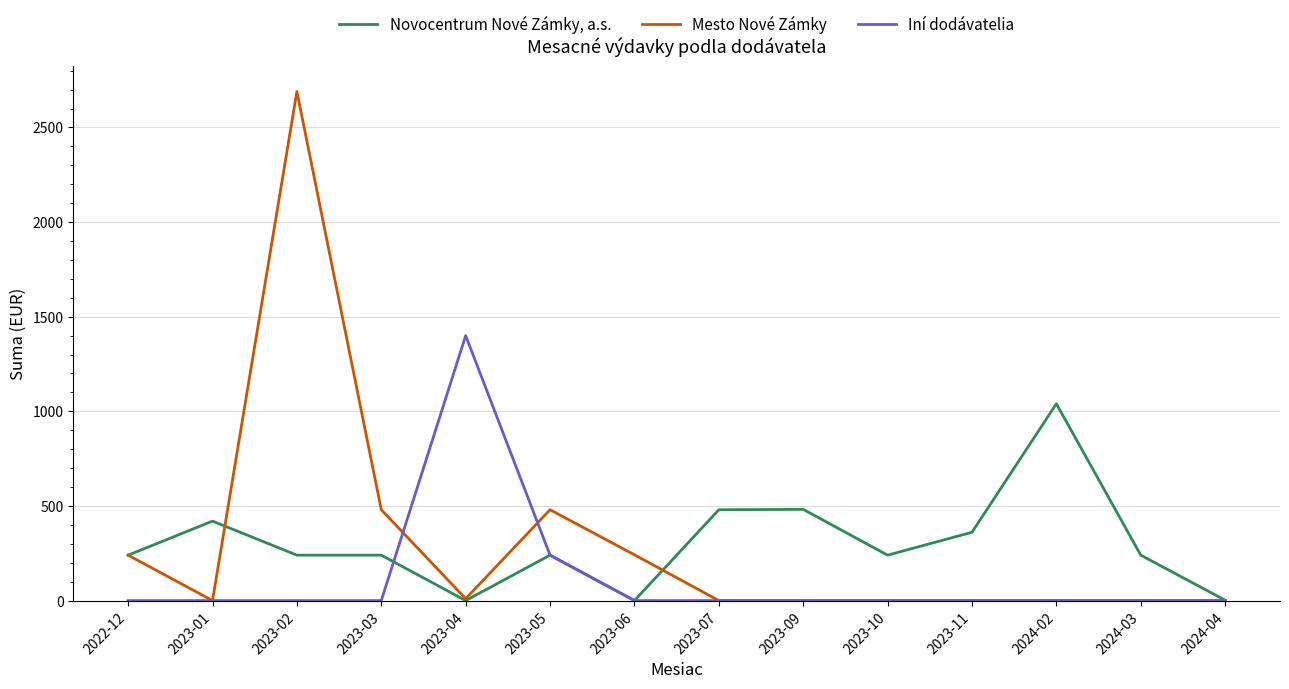

Which series changed the most between 2023-03 and 2024-02?

Novocentrum Nové Zámky, a.s.